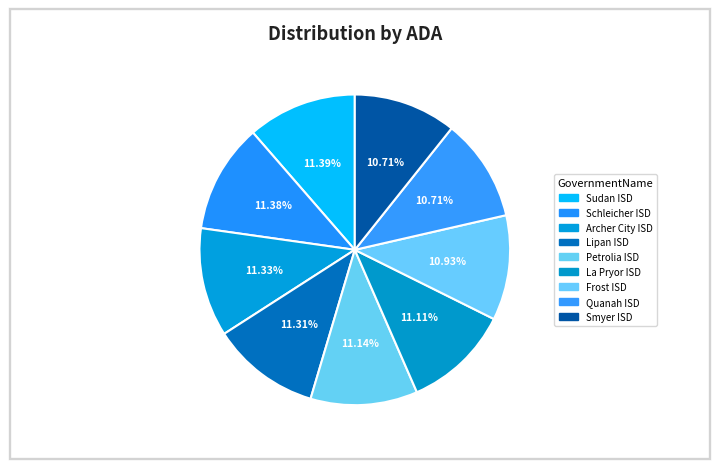

To the nearest percent, what is the combined percentage of Smyer ISD and Lipan ISD?

22%